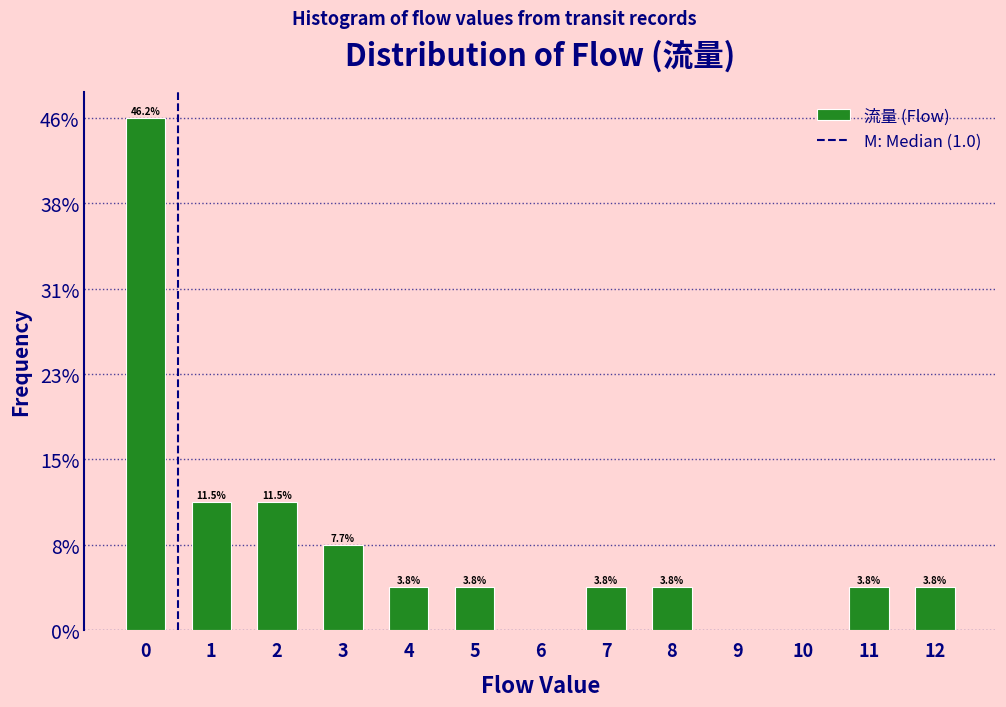

Are the bars horizontal?

No